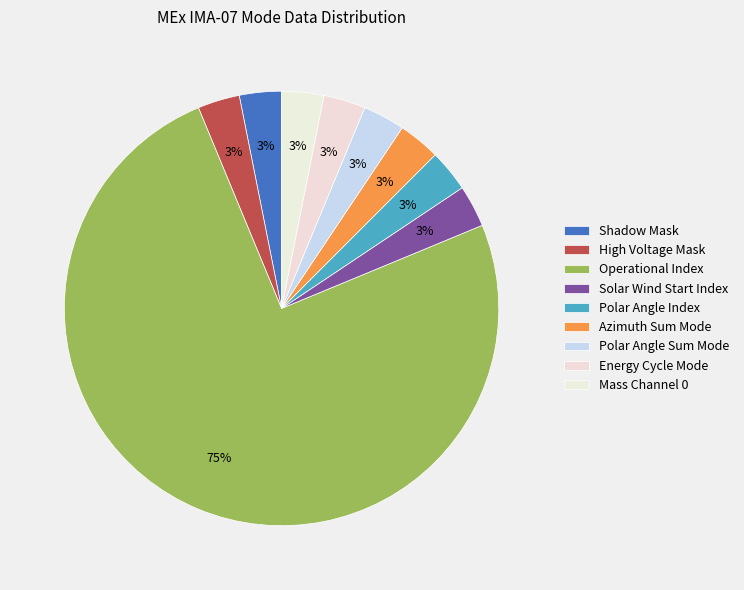

How many slices are in this pie chart?

9